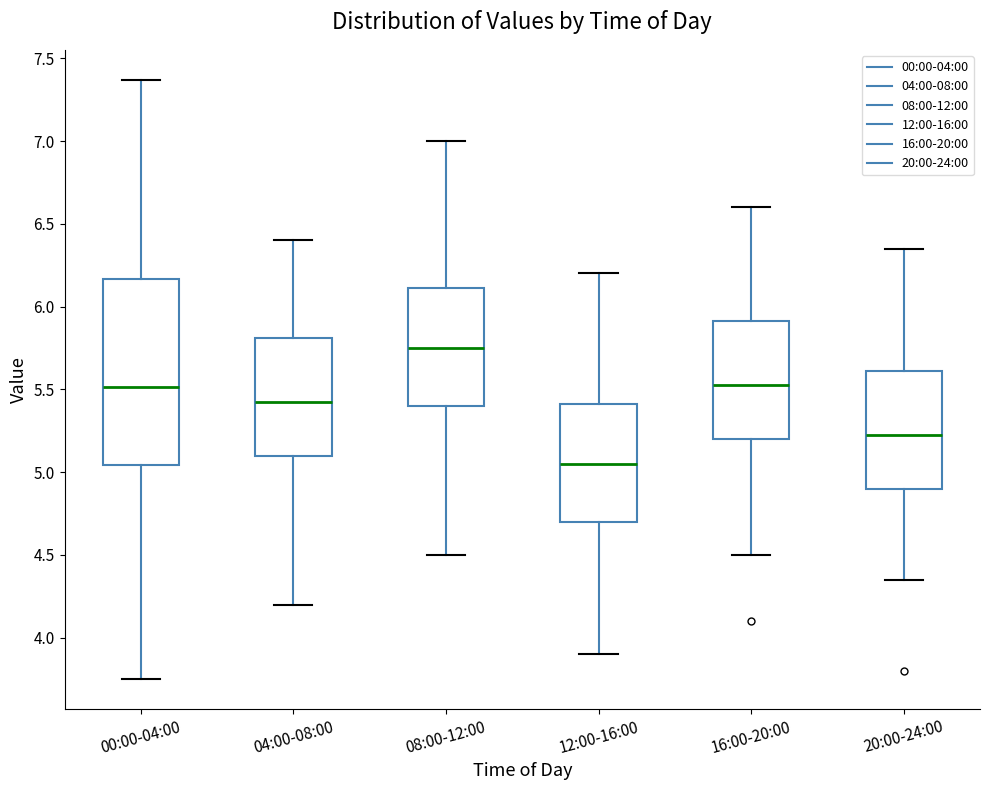

Reading left to right, transcribe this box plot: for each box, give where its median line is, the range the box spans, and where its two whiskers end, as read against the y-axis. The values are not printed on the chart, so give them approximately, as read against the axis.

00:00-04:00: median 5.50, box 5.05 to 6.15, whiskers 3.75 to 7.35
04:00-08:00: median 5.45, box 5.10 to 5.80, whiskers 4.20 to 6.40
08:00-12:00: median 5.75, box 5.40 to 6.10, whiskers 4.50 to 7.00
12:00-16:00: median 5.05, box 4.70 to 5.40, whiskers 3.90 to 6.20
16:00-20:00: median 5.55, box 5.20 to 5.90, whiskers 4.50 to 6.60
20:00-24:00: median 5.25, box 4.90 to 5.60, whiskers 4.35 to 6.35